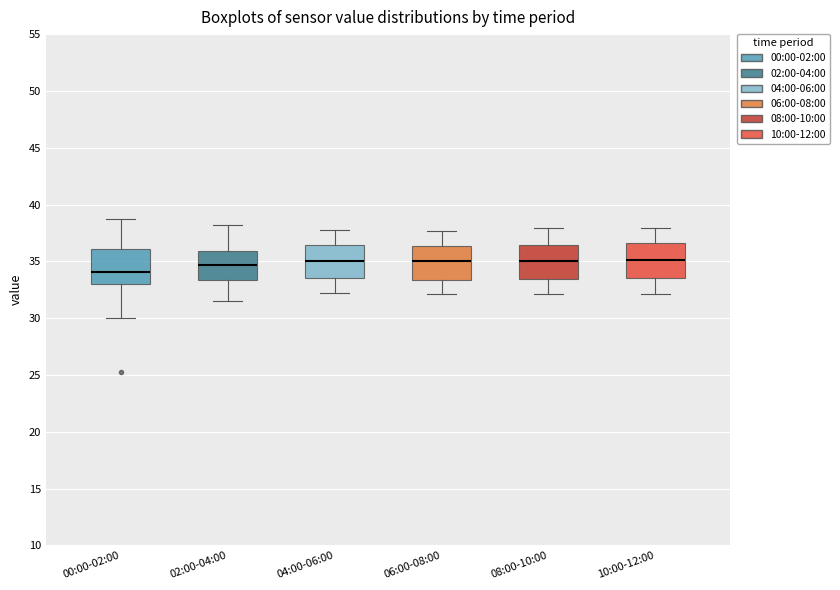

Reading left to right, read every box against the y-axis: the position of its median line, the range the box covers, and the ends of its whiskers. The values are not printed on the chart, so give them approximately, as read against the axis.

00:00-02:00: median 34.0, box 33.0 to 36.0, whiskers 30.0 to 38.5
02:00-04:00: median 34.5, box 33.5 to 36.0, whiskers 31.5 to 38.0
04:00-06:00: median 35.0, box 33.5 to 36.5, whiskers 32.0 to 38.0
06:00-08:00: median 35.0, box 33.5 to 36.5, whiskers 32.0 to 37.5
08:00-10:00: median 35.0, box 33.5 to 36.5, whiskers 32.0 to 38.0
10:00-12:00: median 35.0, box 33.5 to 36.5, whiskers 32.0 to 38.0